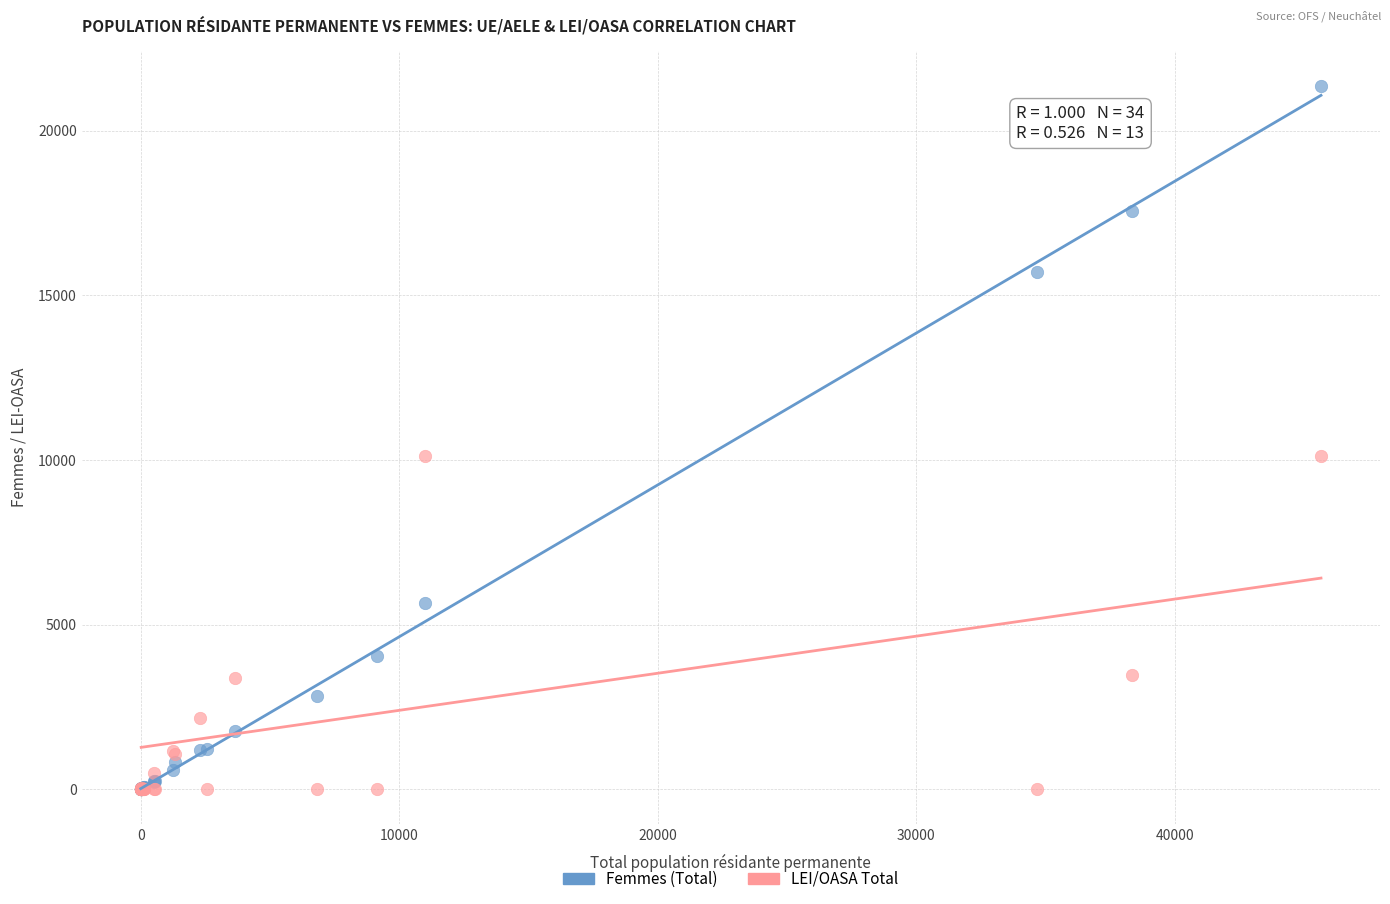

In the LEI/OASA Total series, what Y value is closest to 5068?

3477